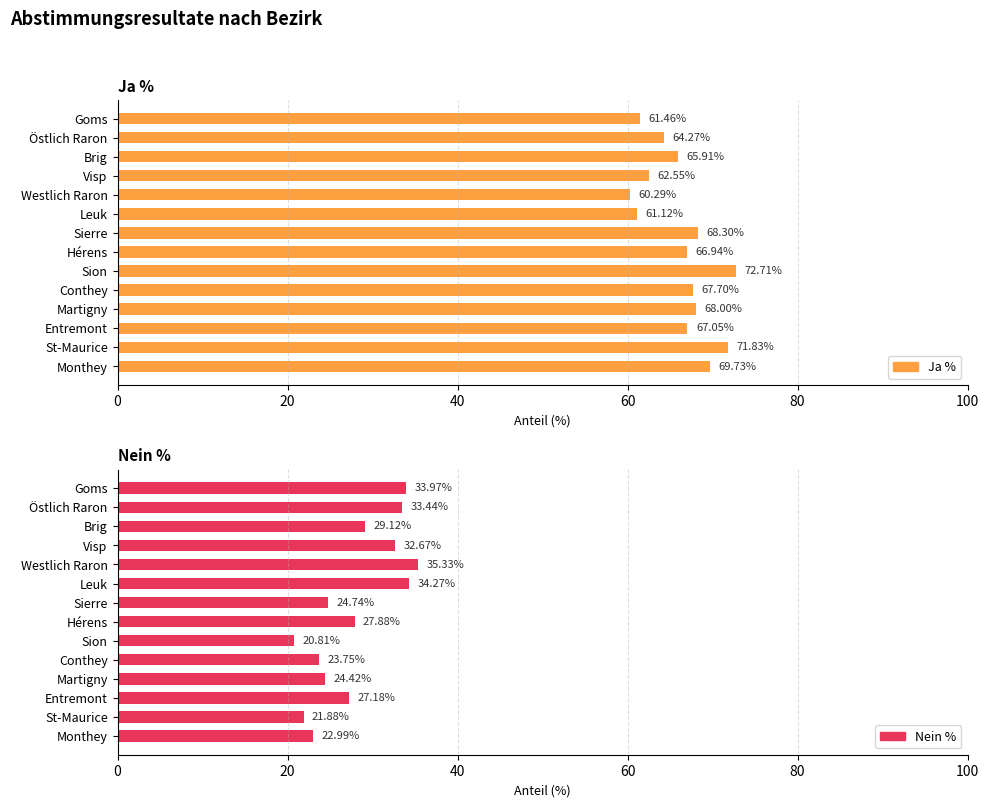

List the series in order of their peak value, lowest first.

Nein %, Ja %